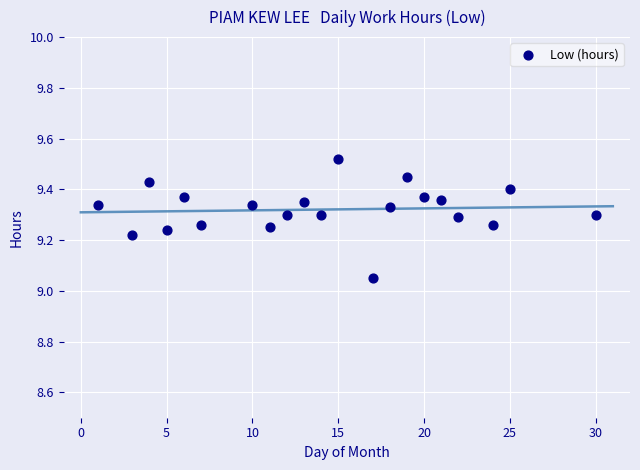

What is the range of X values (max minus min)?

29.0